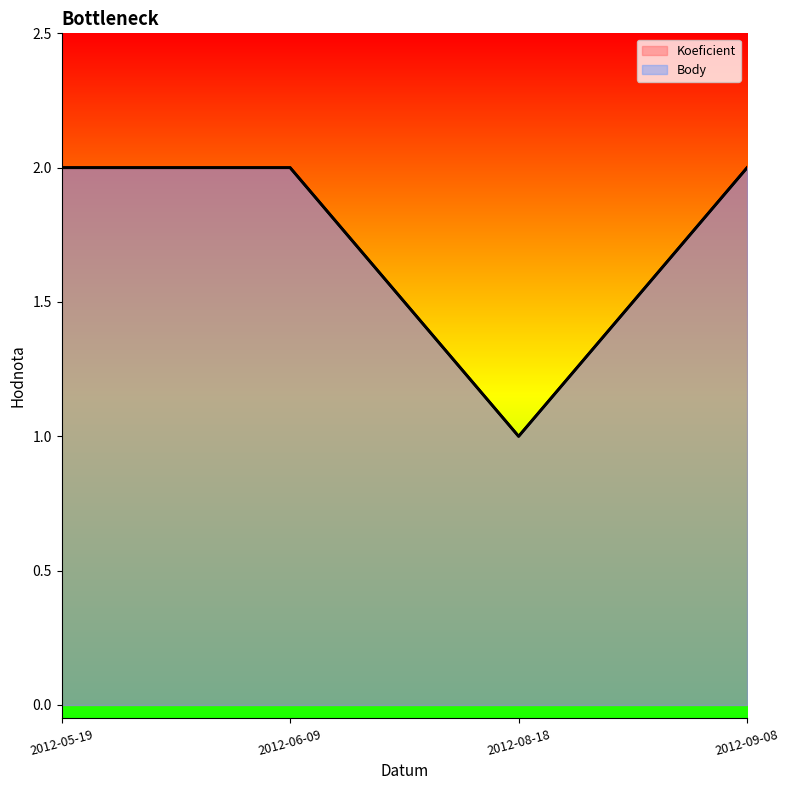

What is the difference between the maximum and minimum values in the Body series?

1